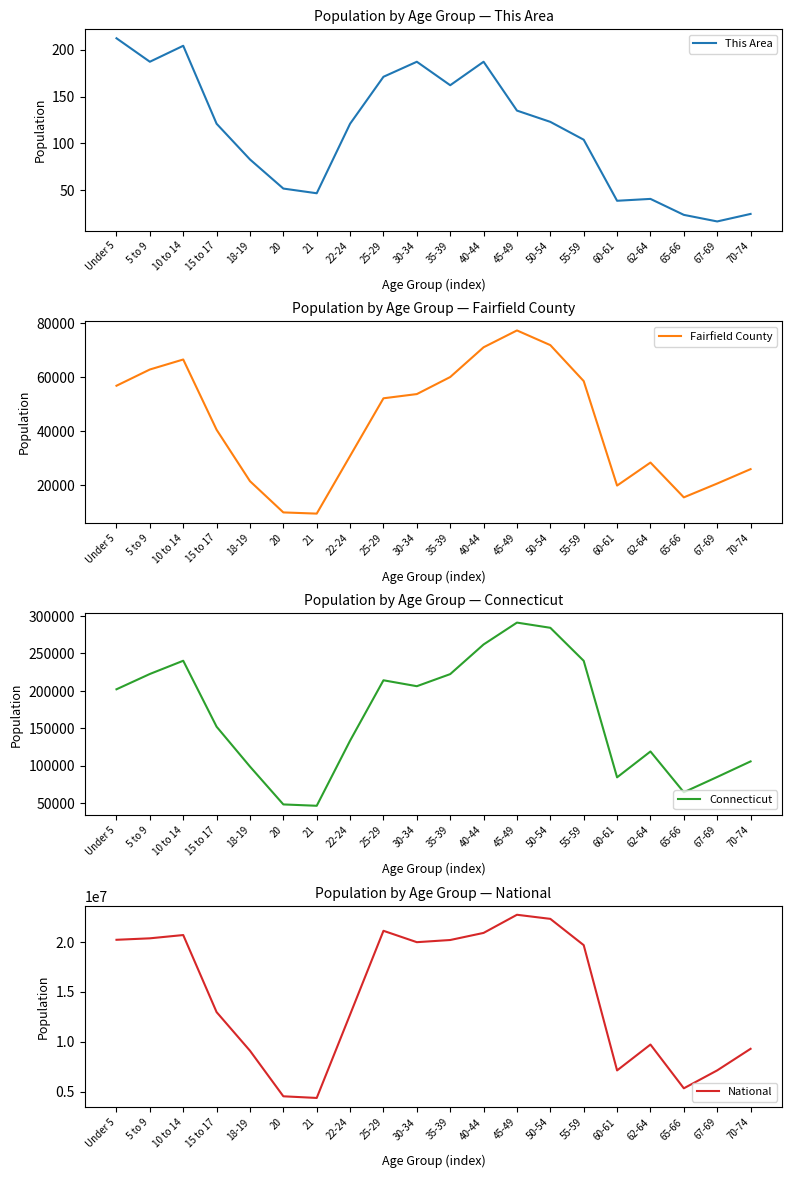

True or false: Fairfield County and National intersect in this chart.

False